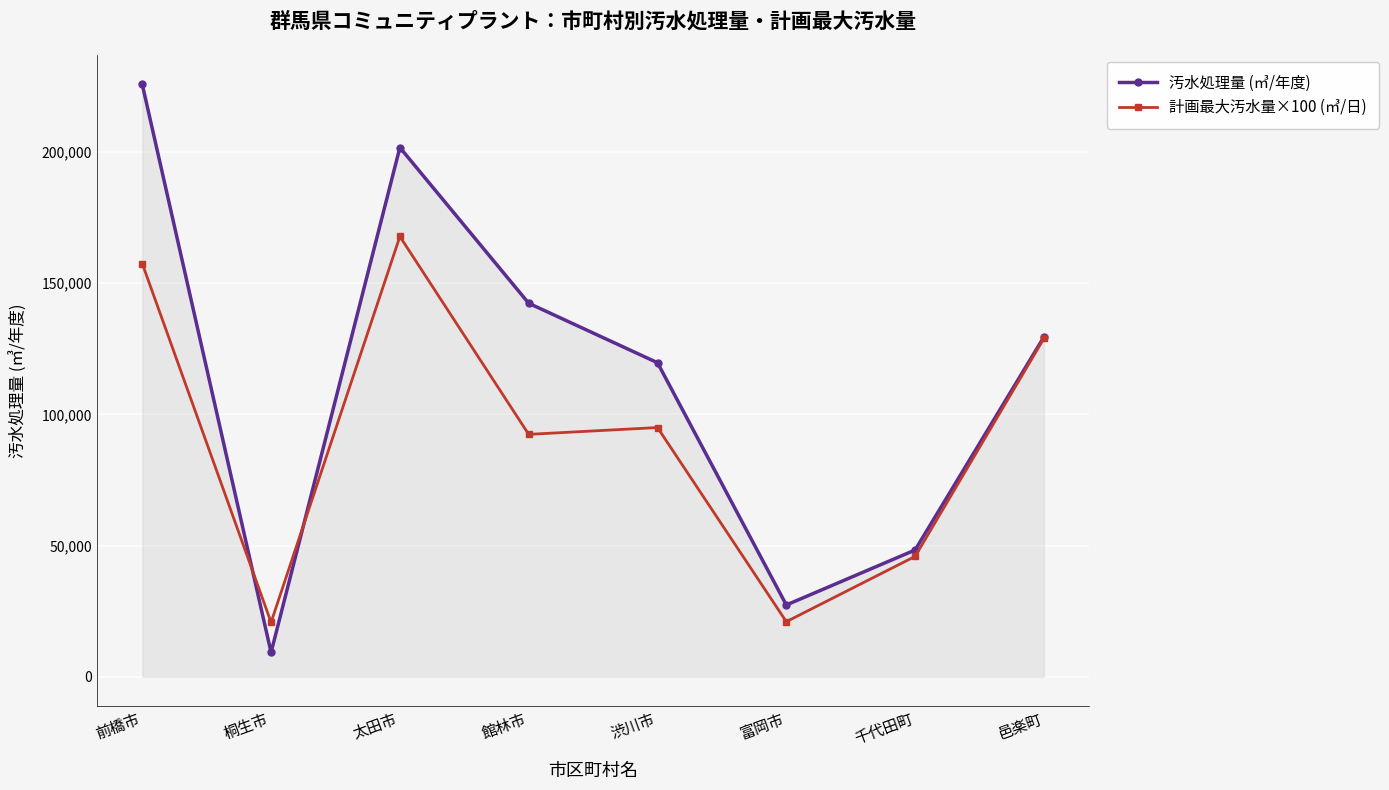

What is the spread (max minus min) of values at 桐生市?

11448.0